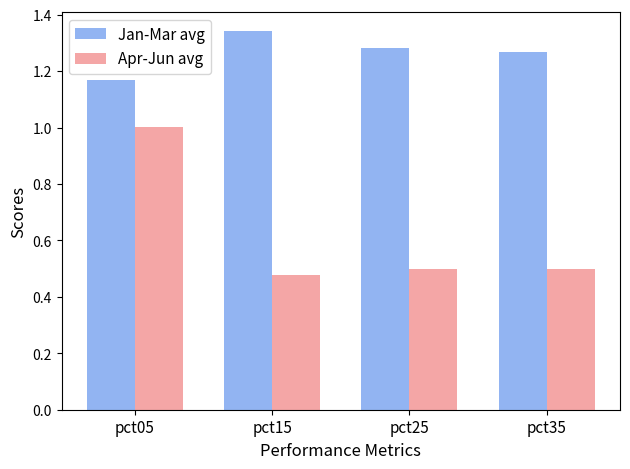

What is the total value across all series at pct05?

2.2